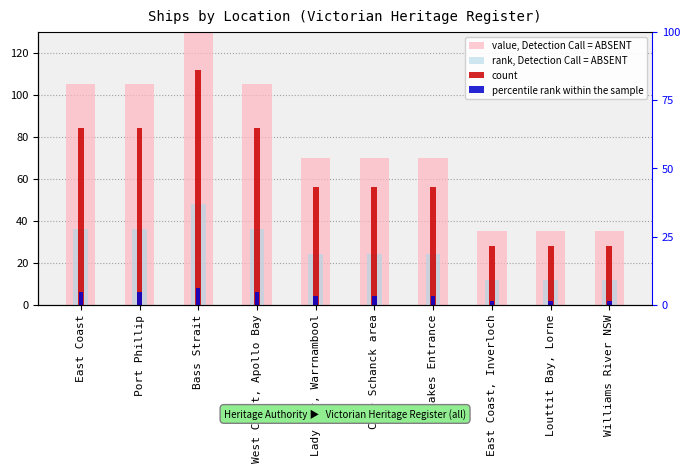

Reading right to left, extract all data points from this chart.

value, Detection Call = ABSENT: 35	35	35	70	70	70	105	140	105	105
rank, Detection Call = ABSENT: 12	12	12	24	24	24	36	48	36	36
count: 28	28	28	56	56	56	84	112	84	84
percentile rank within the sample: 2	2	2	4	4	4	6	8	6	6